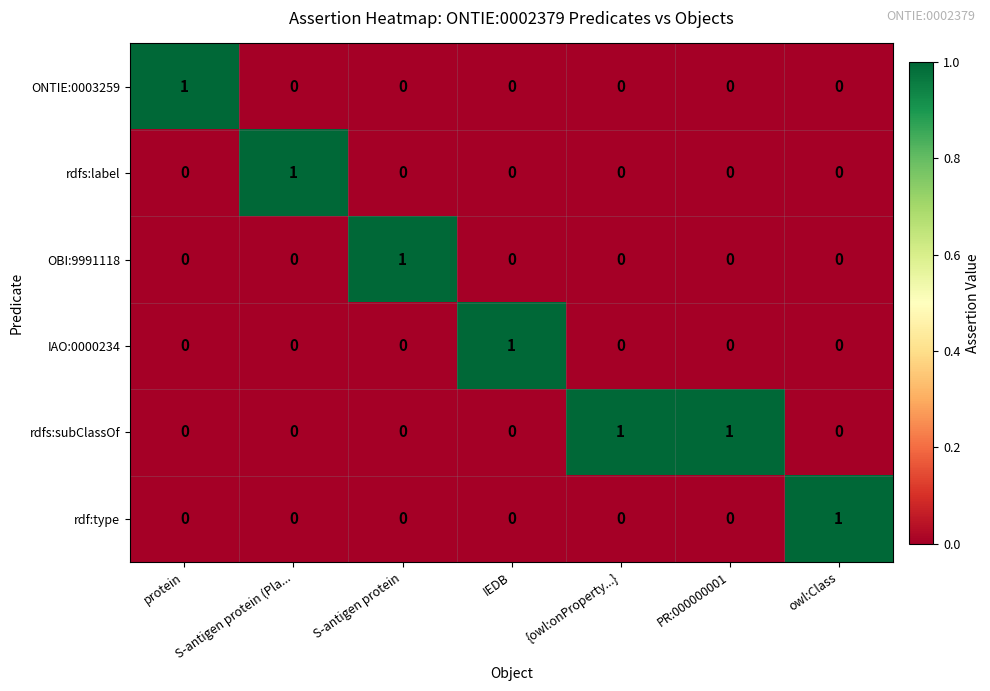

At how many categories does at least one series exceed 0?

7